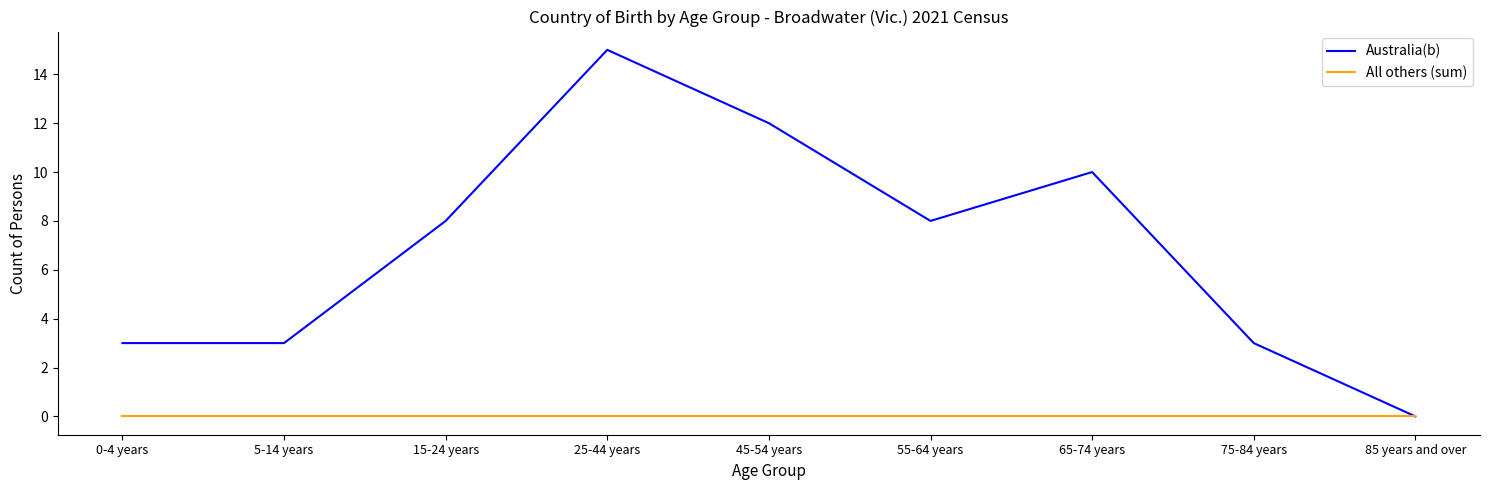

What are all the series names shown in the legend?

Australia(b), All others (sum)